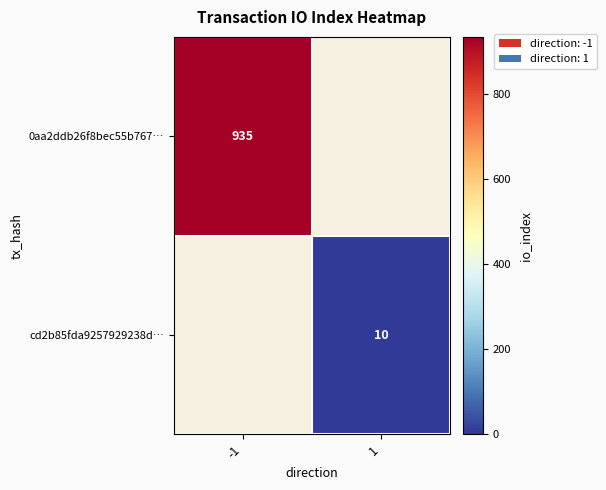

True or false: cd2b85fda9257929238d… has a value of 4 at 1.

False